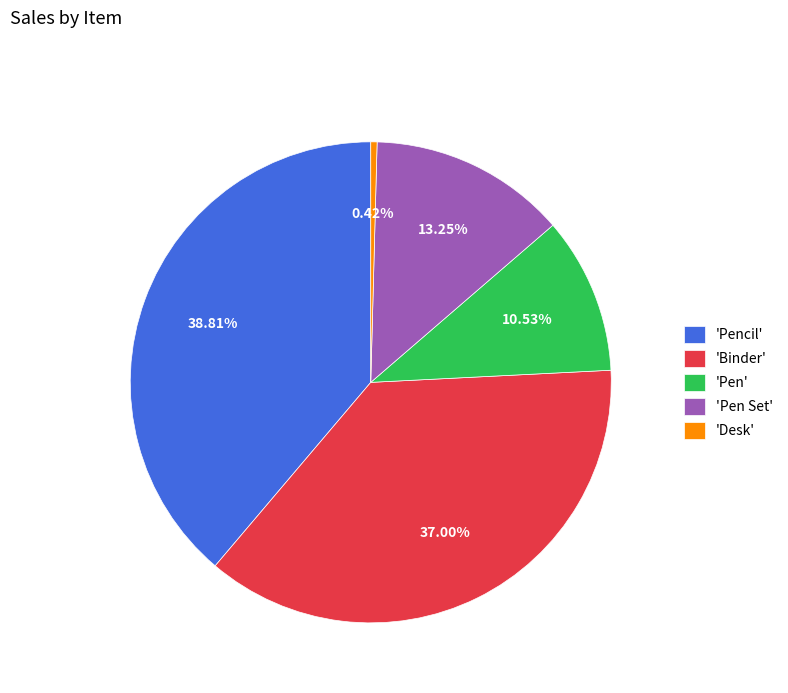

Is there any slice that represents more than half of the pie?

No